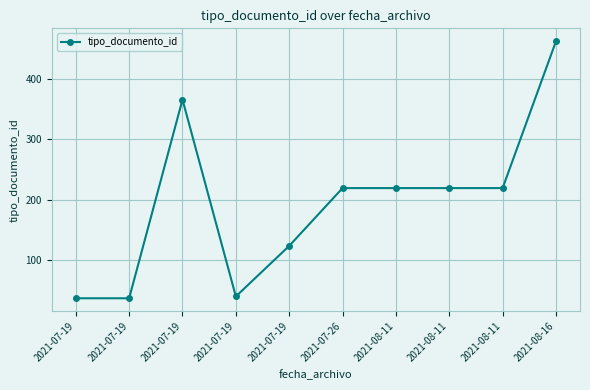

How many categories are shown in the chart?

10